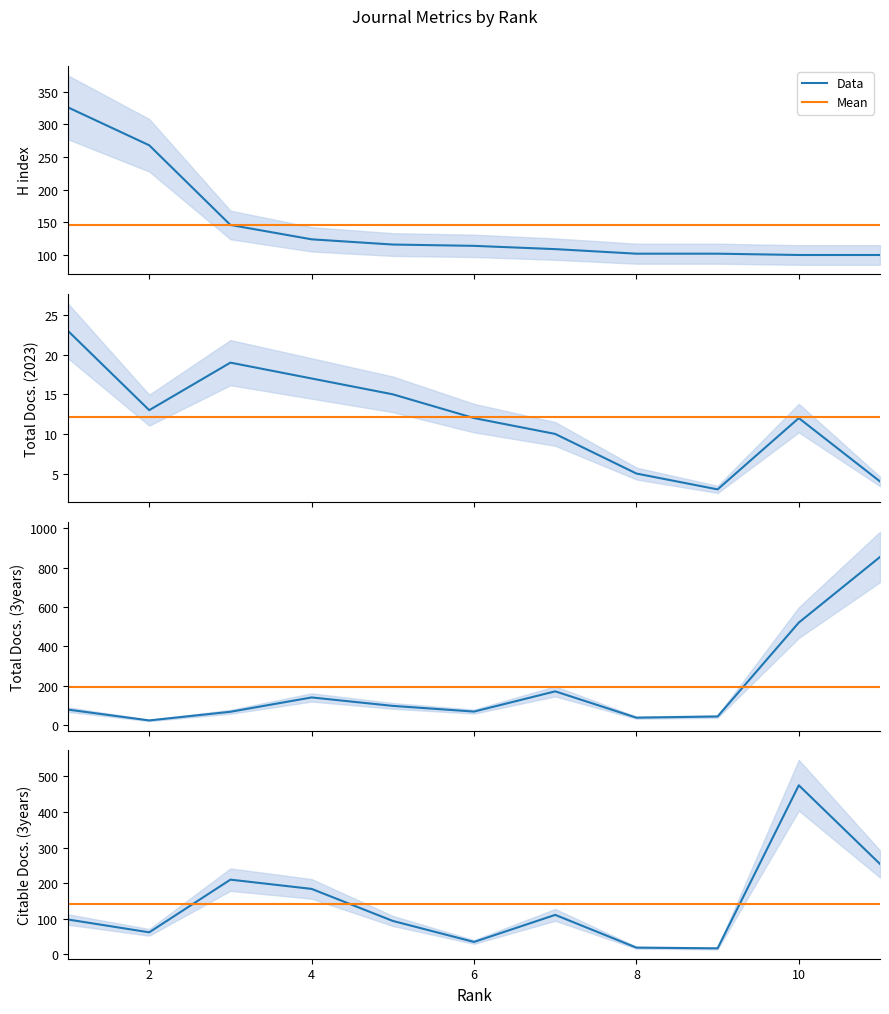

Is it true that Total Docs. (3years) equals 78 at 1?

True